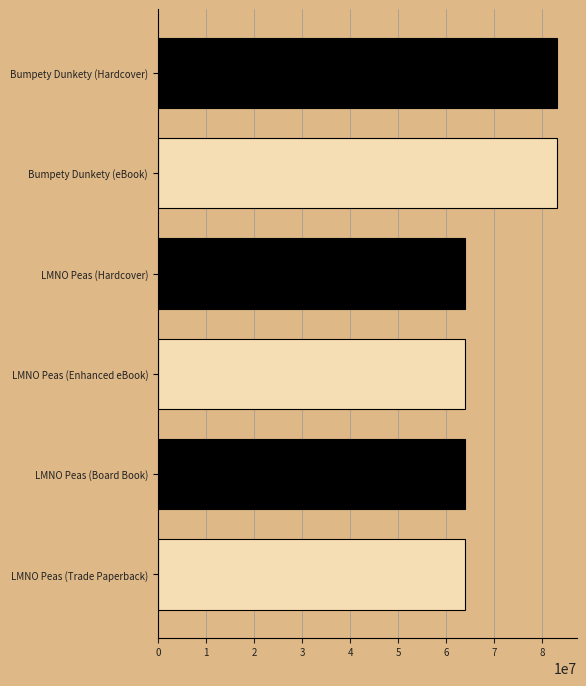

What is the difference between the maximum and minimum values?

19044235